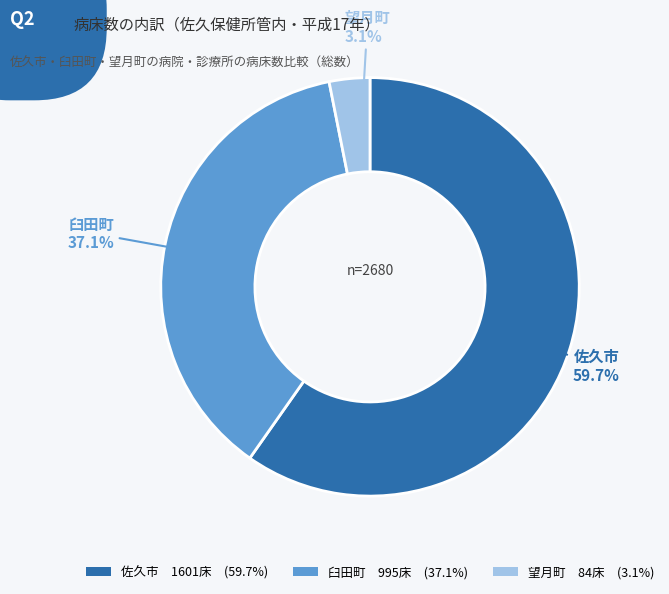

How many slices are in this pie chart?

3